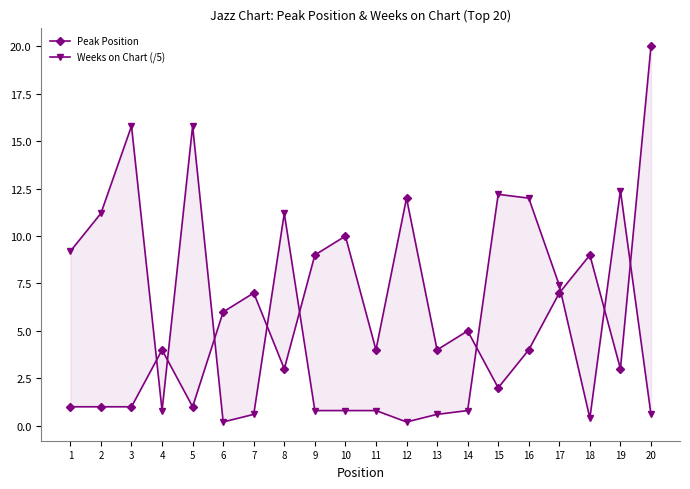

At 5, list the series in order from largest to smallest.

Weeks on Chart (/5), Peak Position